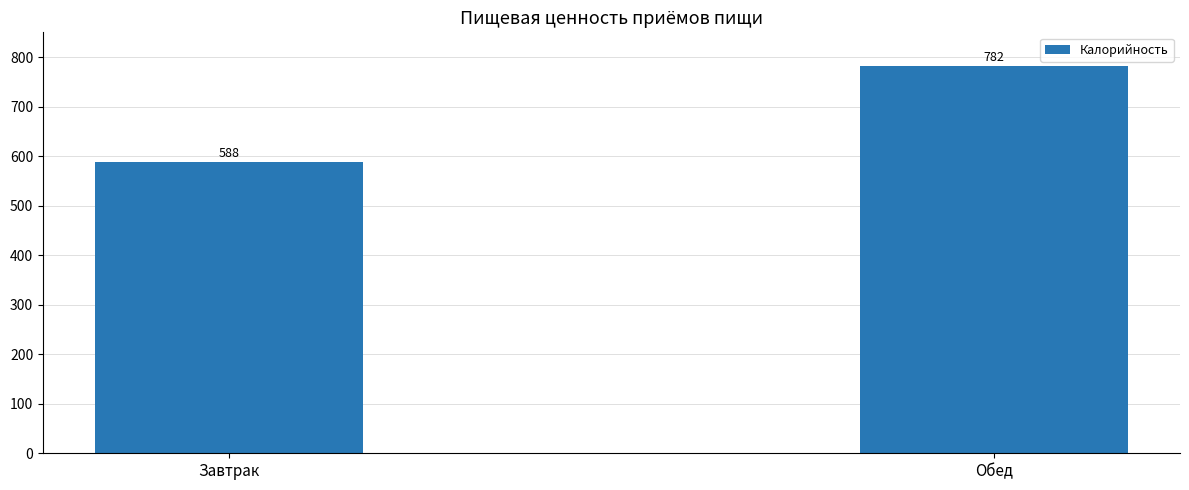

Reading left to right, what are all the values shown in this chart?

588	782